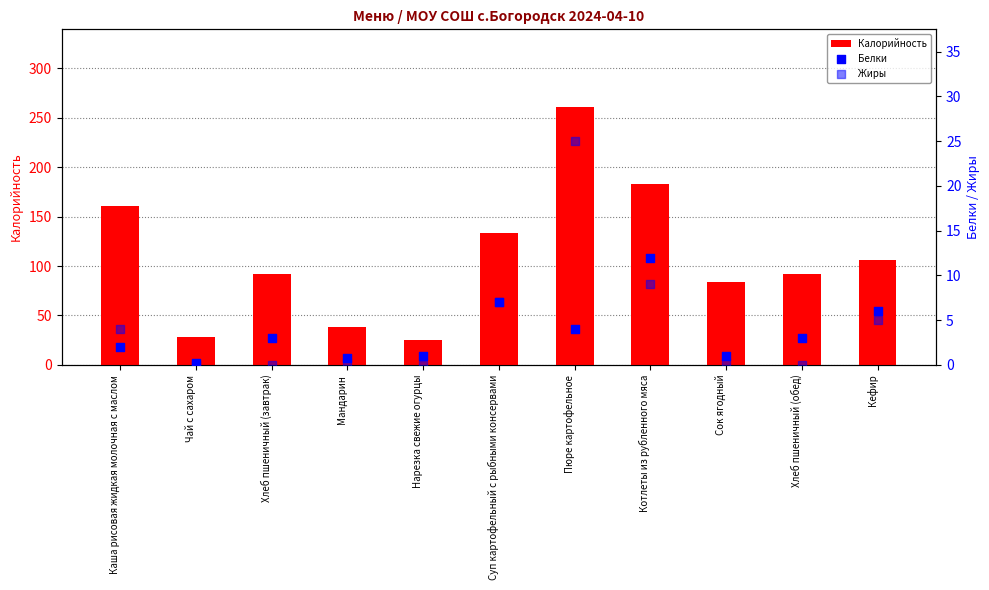

At which category is the sum across all series the highest?

Пюре картофельное